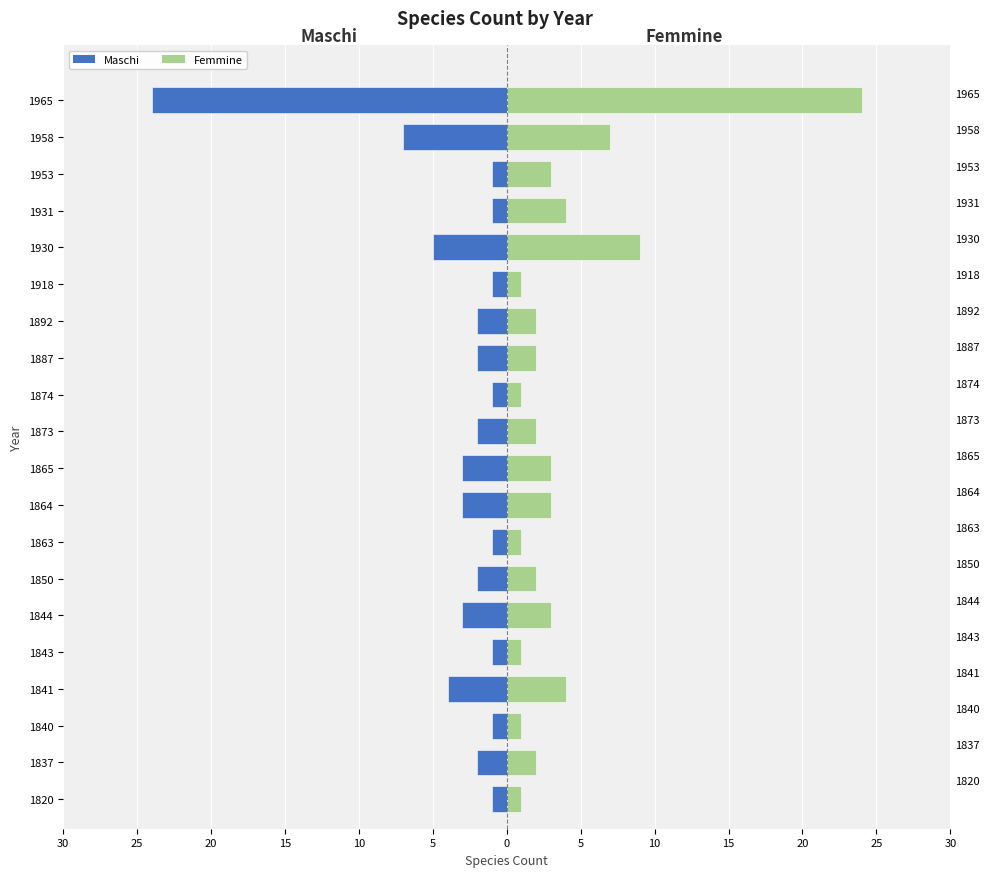

Rank the series by their average value, from lowest to highest.

Maschi, Femmine